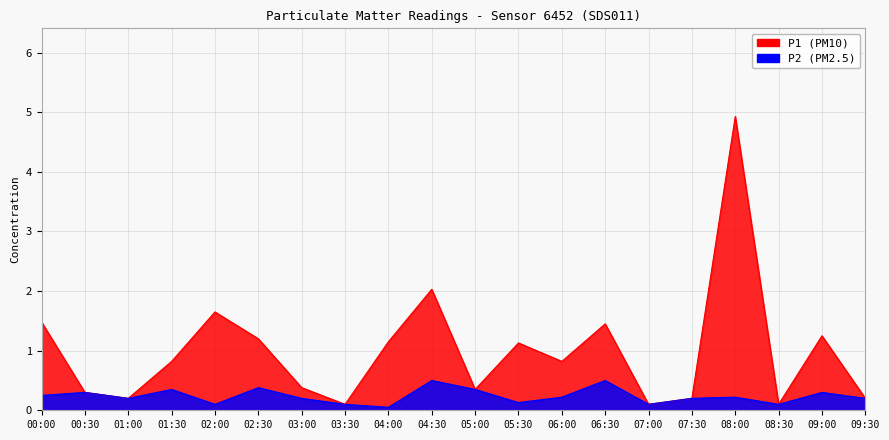

The value of P2 at 08:30 is 0.1. True or false?

True